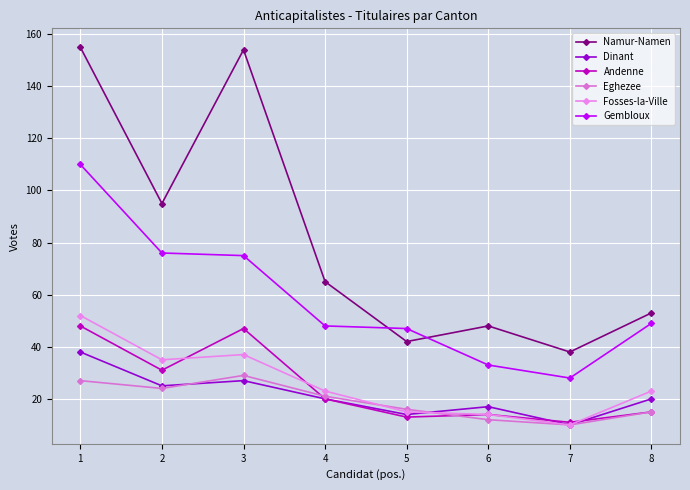

Reading left to right, extract all data points from this chart.

Namur-Namen: 1=155	2=95	3=154	4=65	5=42	6=48	7=38	8=53
Dinant: 1=38	2=25	3=27	4=20	5=14	6=17	7=10	8=20
Andenne: 1=48	2=31	3=47	4=20	5=13	6=14	7=11	8=15
Eghezee: 1=27	2=24	3=29	4=21	5=16	6=12	7=10	8=15
Fosses-la-Ville: 1=52	2=35	3=37	4=23	5=15	6=14	7=10	8=23
Gembloux: 1=110	2=76	3=75	4=48	5=47	6=33	7=28	8=49